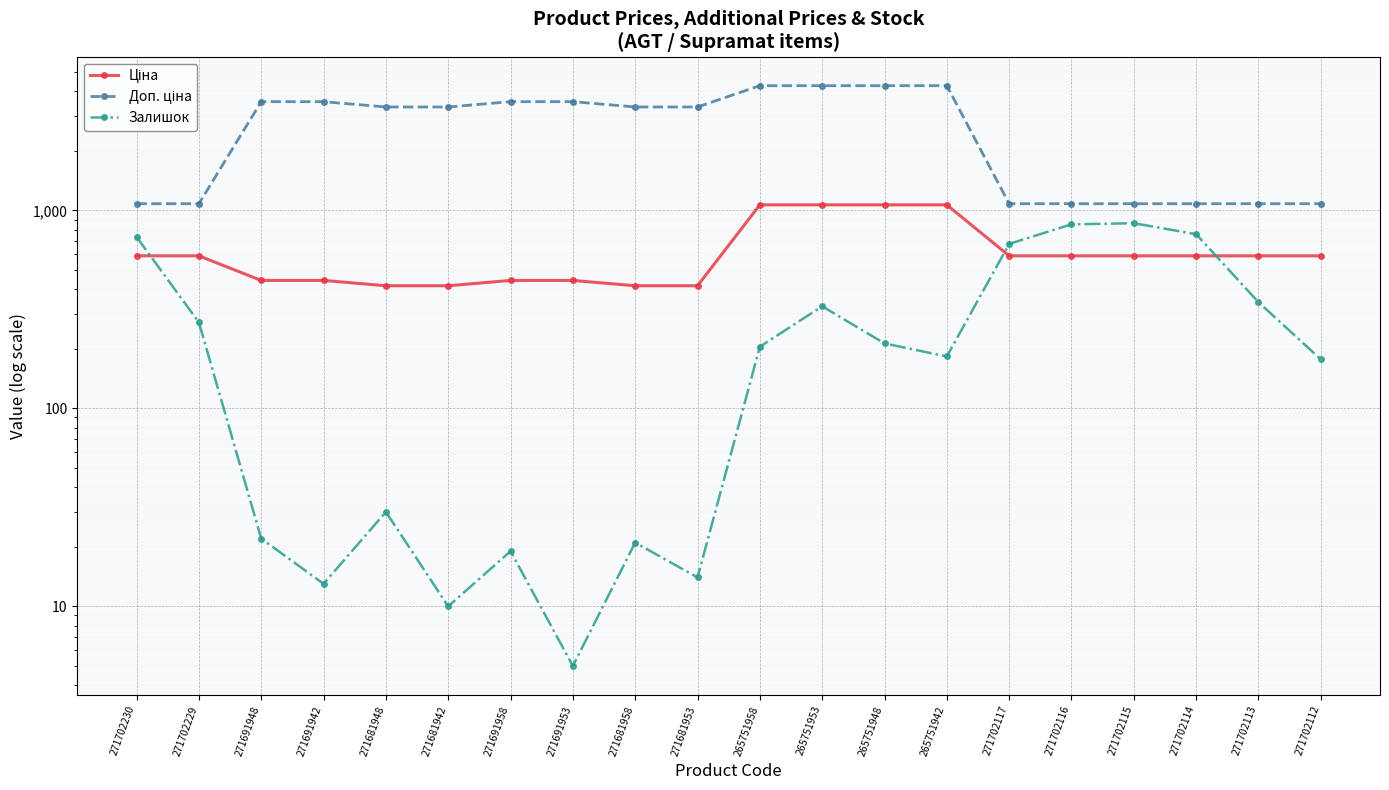

At which category does the chart reach its minimum across all series?

271691953